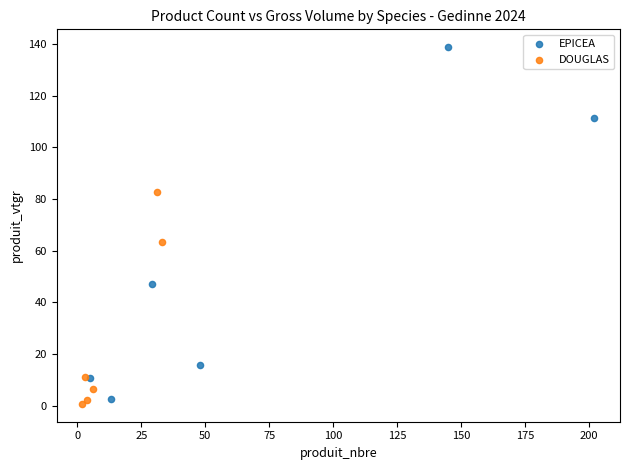

Which series has the widest spread of Y values?

EPICEA